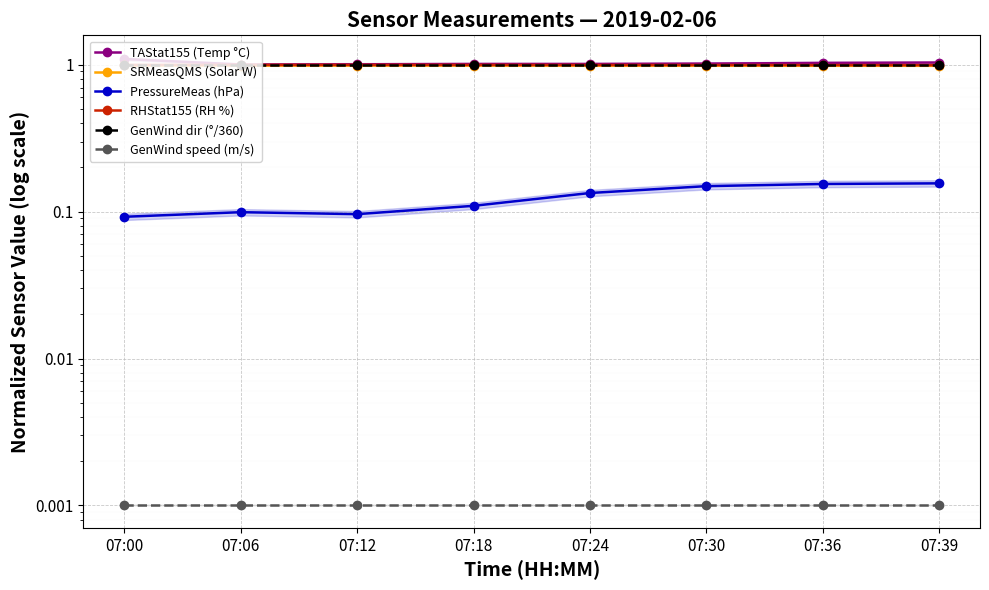

At 07:18, list the series in order from largest to smallest.

TAStat155 (Temp °C), GenWind dir (°/360), RHStat155 (RH %), SRMeasQMS (Solar W), PressureMeas (hPa), GenWind speed (m/s)